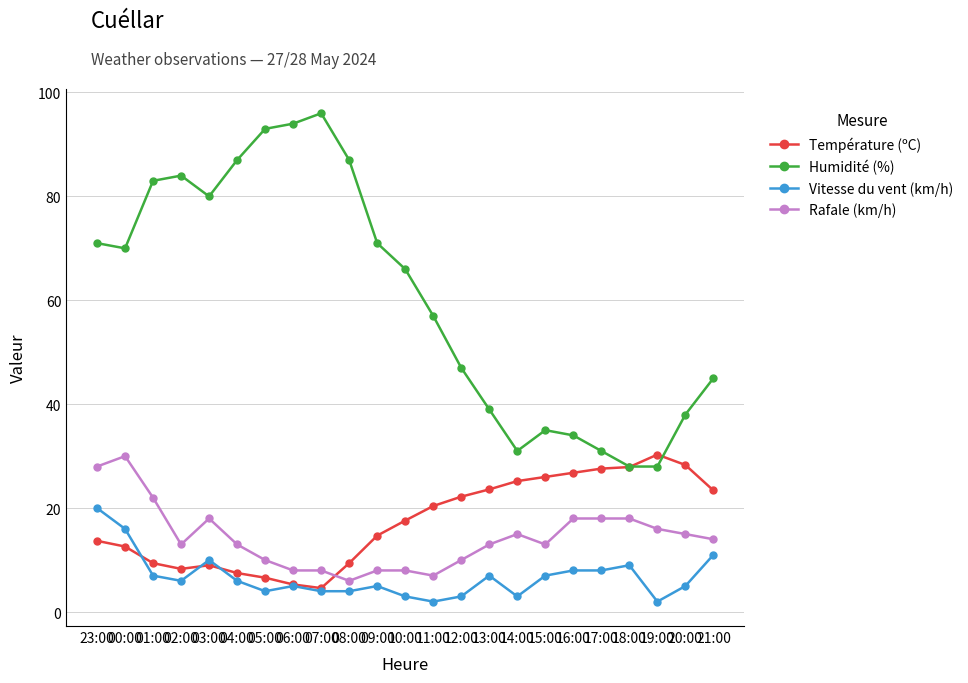

True or false: Température (ºC) and Humidité (%) cross at least once.

True